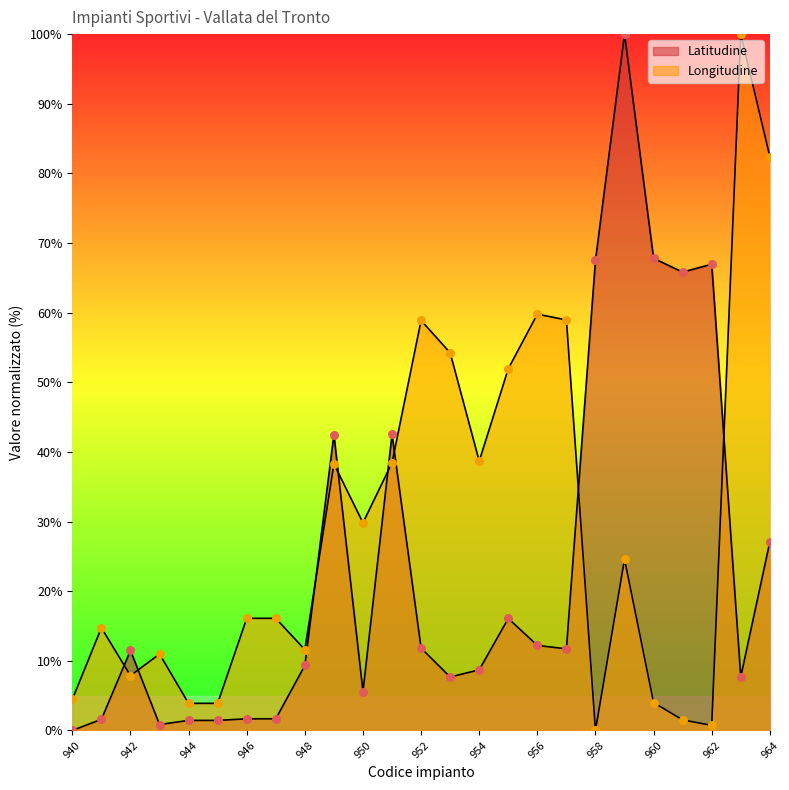

At which category is the sum across all series the highest?

959